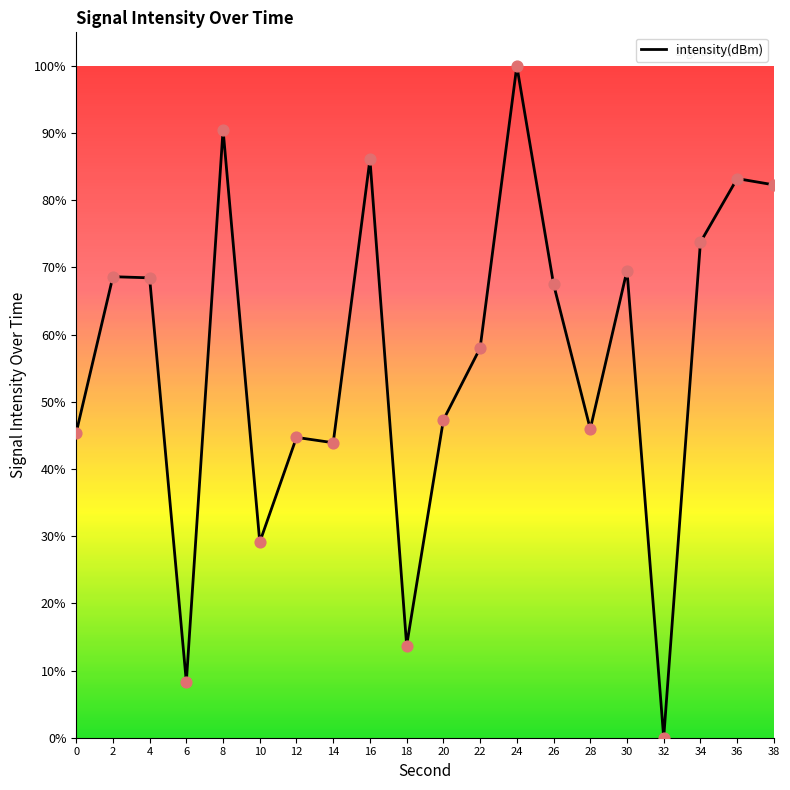

Which has a higher value, 2 or 32?

2